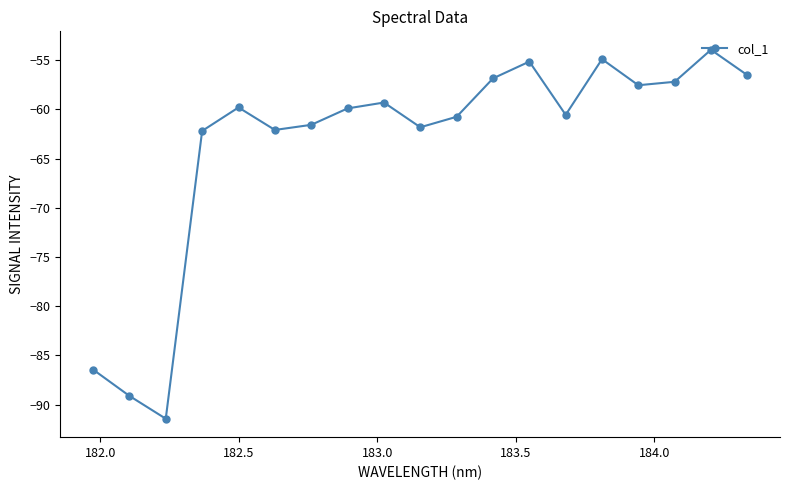

What is the value of the 18th point from the left?

-53.9